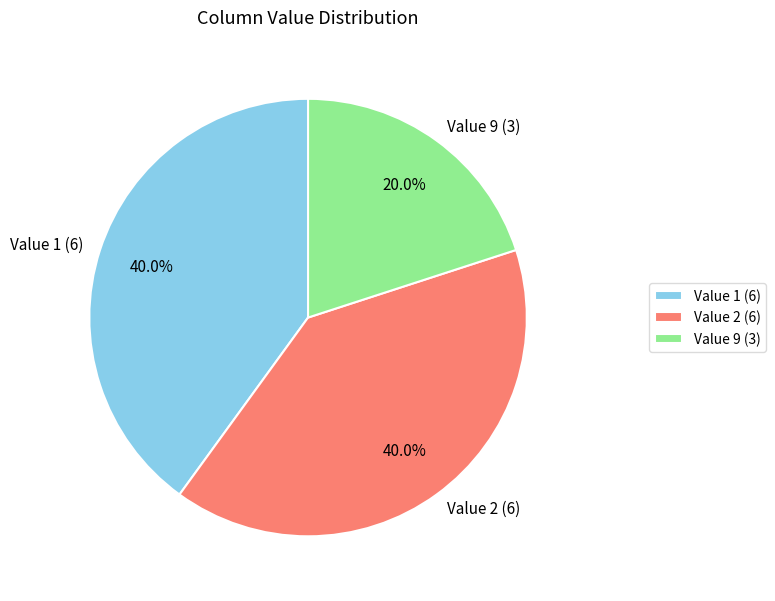

Which category has the smallest portion of the pie?

Value 9 (3)